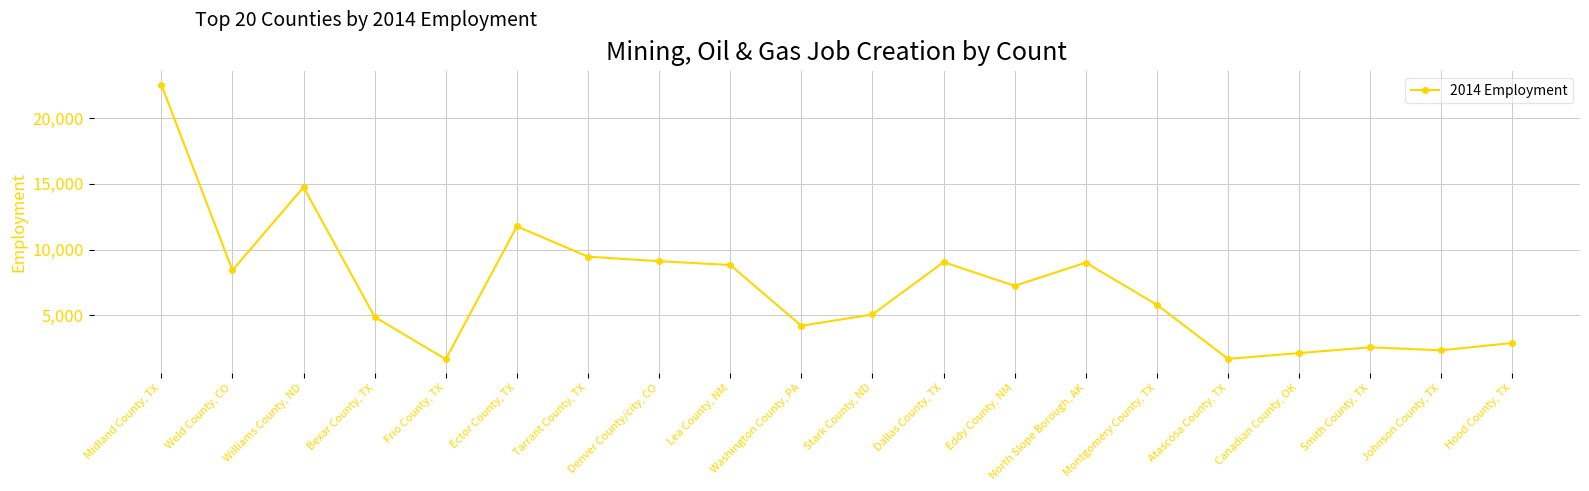

The chart shows a value of 9112 at Denver County/city, CO. True or false?

True